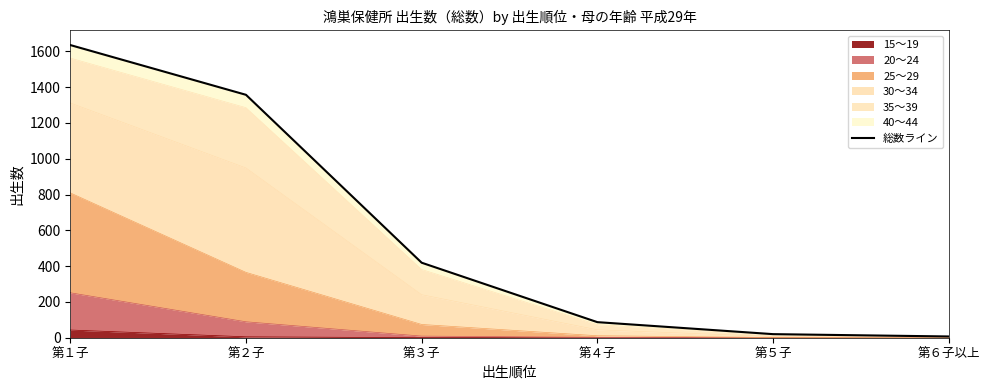

What is the difference between the values at 第３子 and 第６子以上?

412